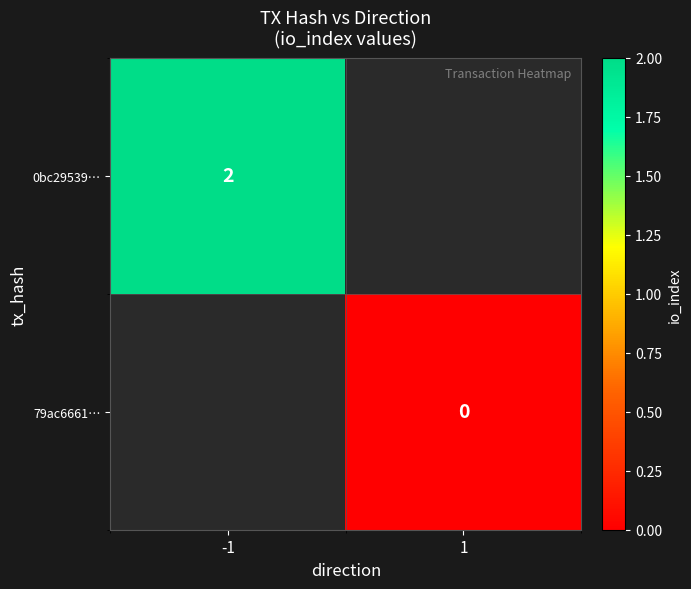

Is the value of 79ac6661… at 1 greater than the value of 0bc29539… at -1?

No